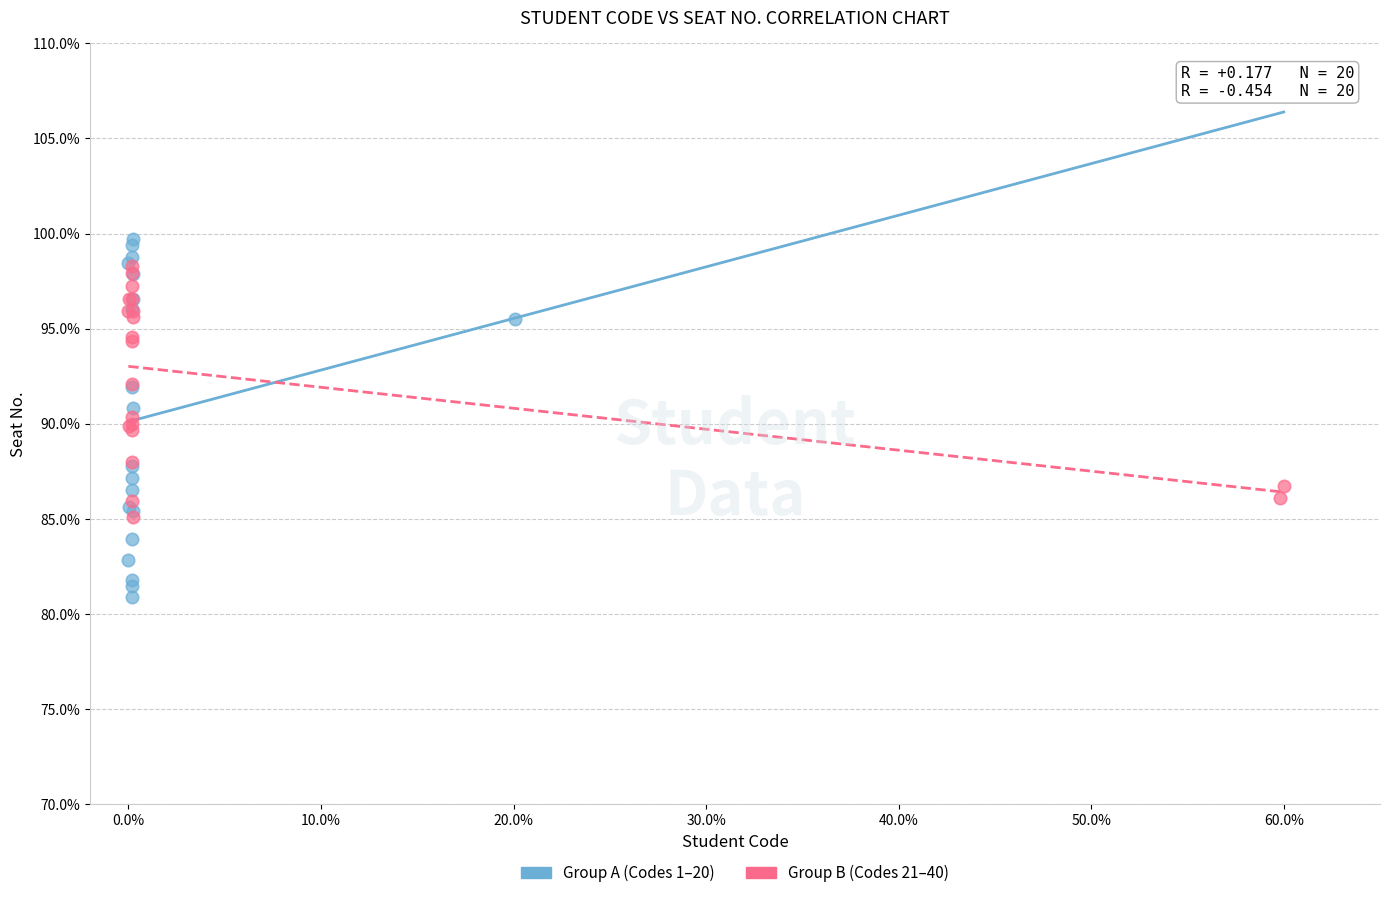

Which series has the largest Y range (max minus min)?

Group A (Codes 1–20)